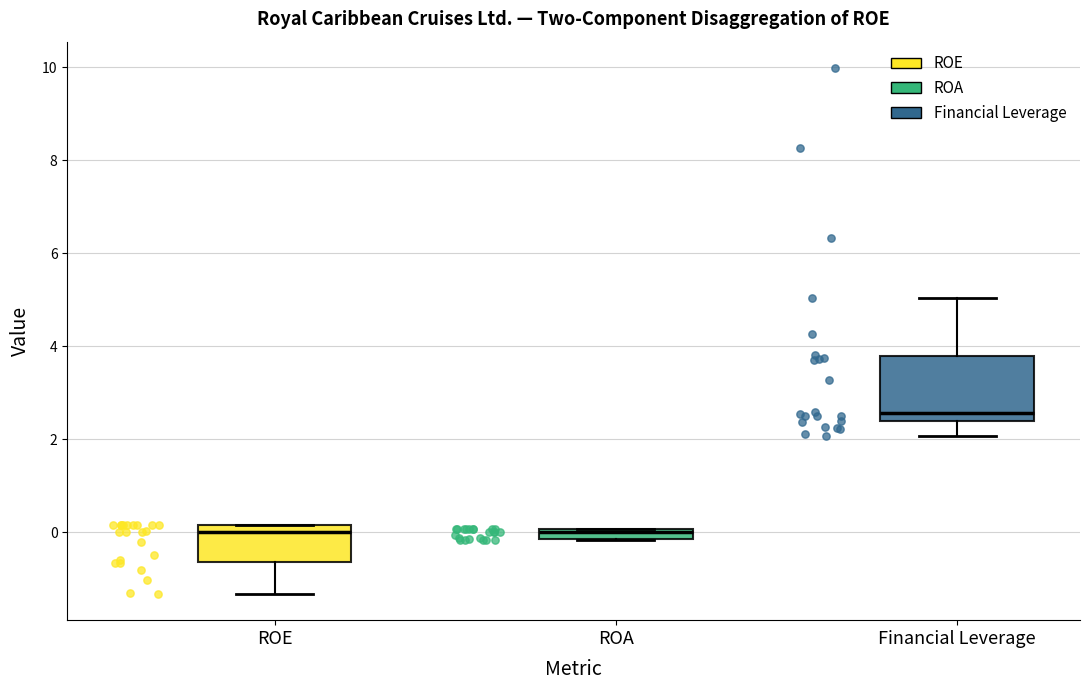

Comparing the boxes themselves (not the whiskers), which one is the tallest?

Financial Leverage